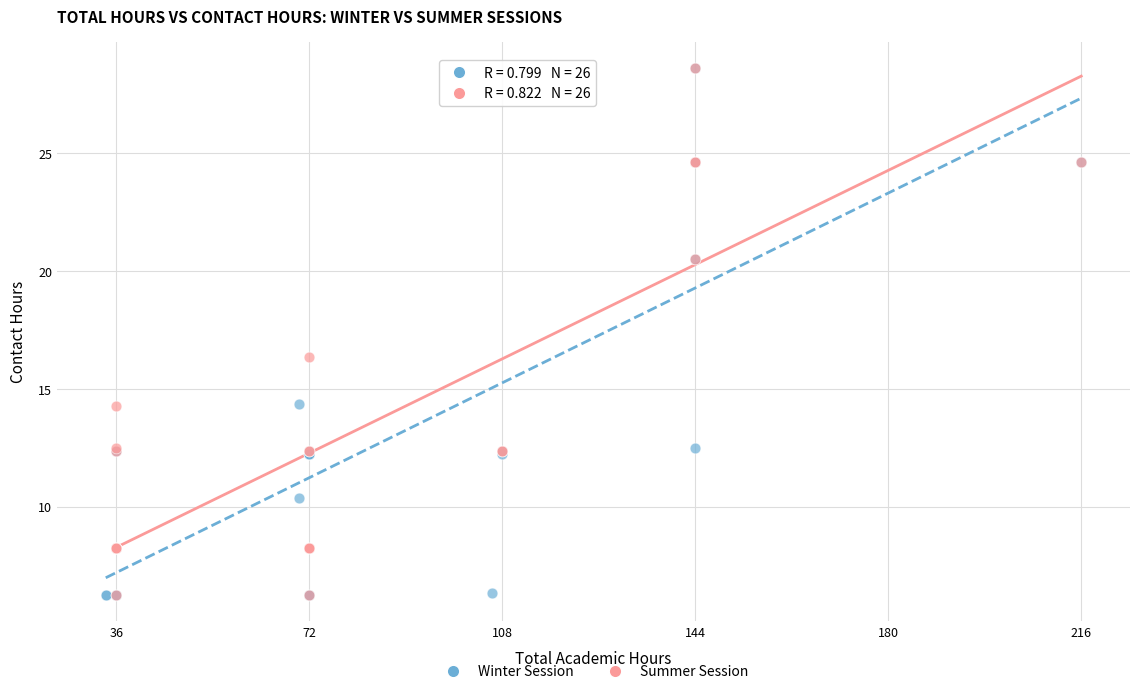

What are all the series names shown in the legend?

Winter Session, Summer Session